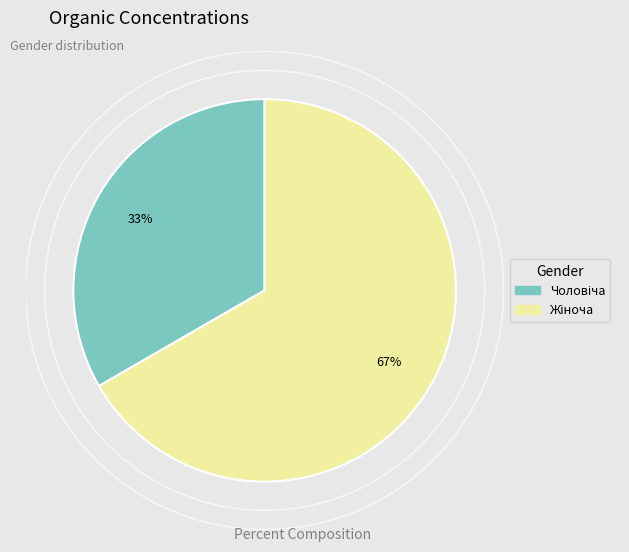

Count the number of slices in the pie.

2